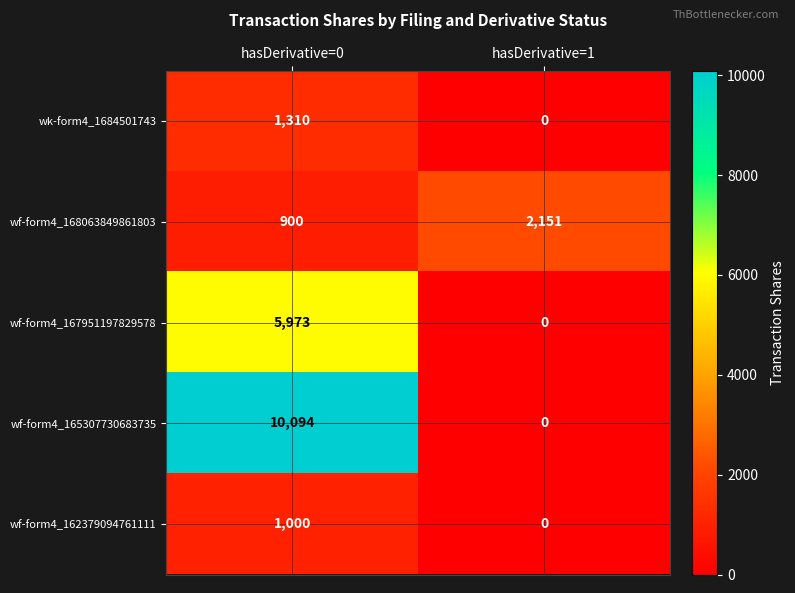

At which category is the sum across all series the highest?

hasDerivative=0